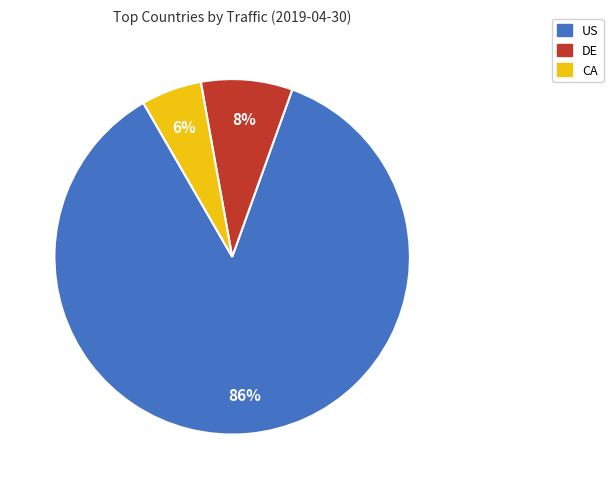

True or false: US accounts for 86% of the total.

True